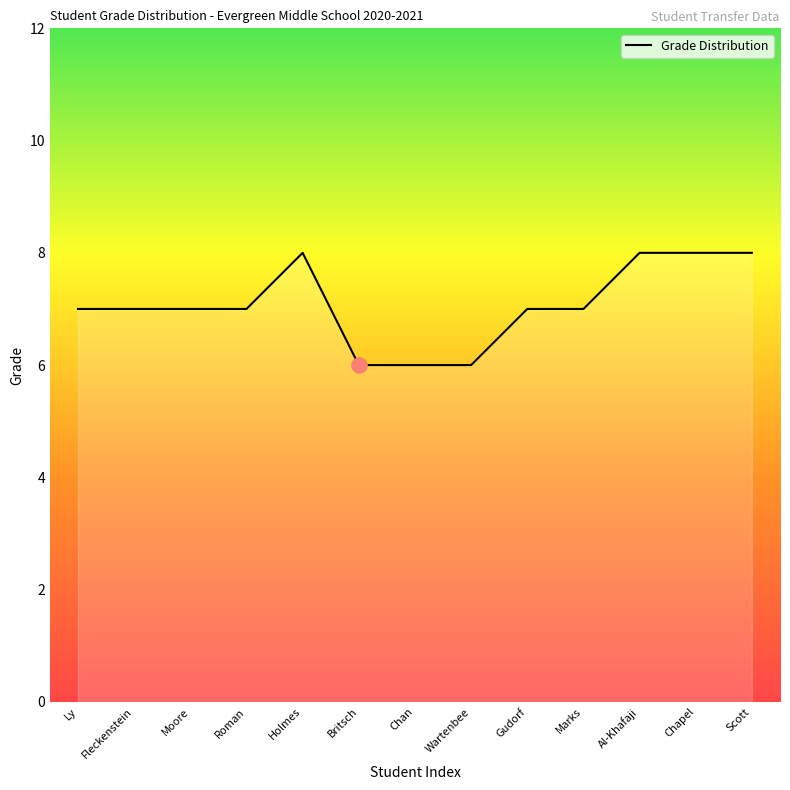

Approximately how many times larger is the value at Gudorf compared to Holmes?

0.9